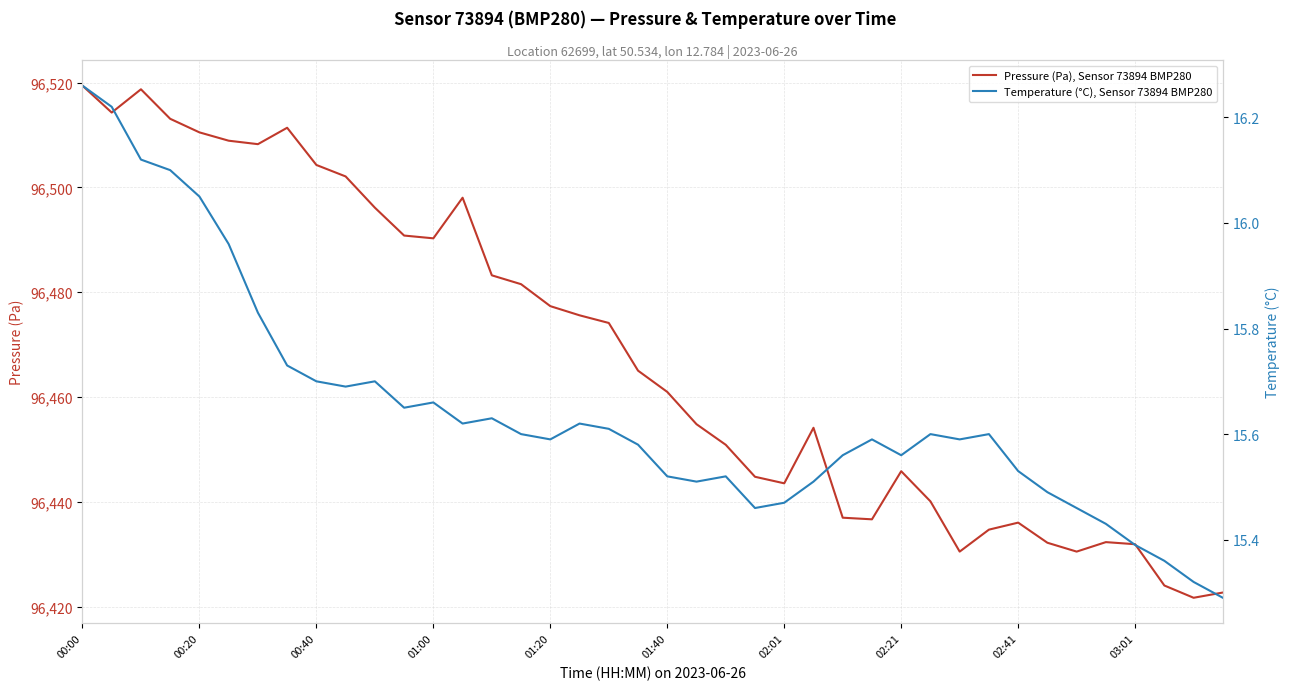

Reading right to left, list all the values displayed in this chart.

Pressure (Pa), Sensor 73894 BMP280: 96422.7	96421.7	96424.0	96431.9	96432.3	96430.5	96432.2	96436.0	96434.7	96430.5	96440.1	96445.8	96436.7	96437.0	96454.1	96443.5	96444.8	96450.9	96454.8	96461.0	96465.0	96474.1	96475.6	96477.3	96481.5	96483.2	96498.0	96490.3	96490.8	96496.1	96502.1	96504.3	96511.4	96508.2	96508.9	96510.5	96513.1	96518.7	96514.3	96519.4
Temperature (°C), Sensor 73894 BMP280: 15.3	15.3	15.4	15.4	15.4	15.5	15.5	15.5	15.6	15.6	15.6	15.6	15.6	15.6	15.5	15.5	15.5	15.5	15.5	15.5	15.6	15.6	15.6	15.6	15.6	15.6	15.6	15.7	15.7	15.7	15.7	15.7	15.7	15.8	16.0	16.1	16.1	16.1	16.2	16.3